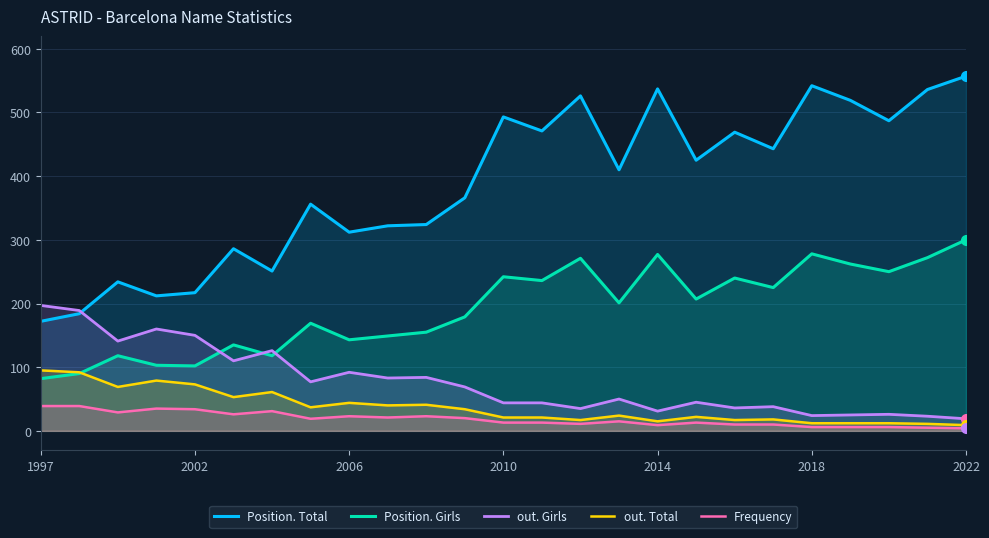

How many intersections are there between Position. Girls and out. Girls?

3